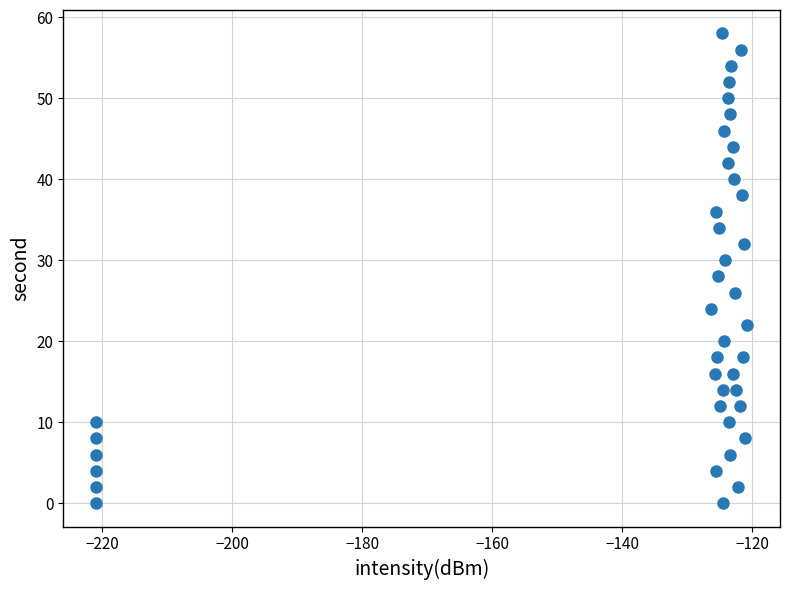

What is the range of Y values (max minus min)?

58